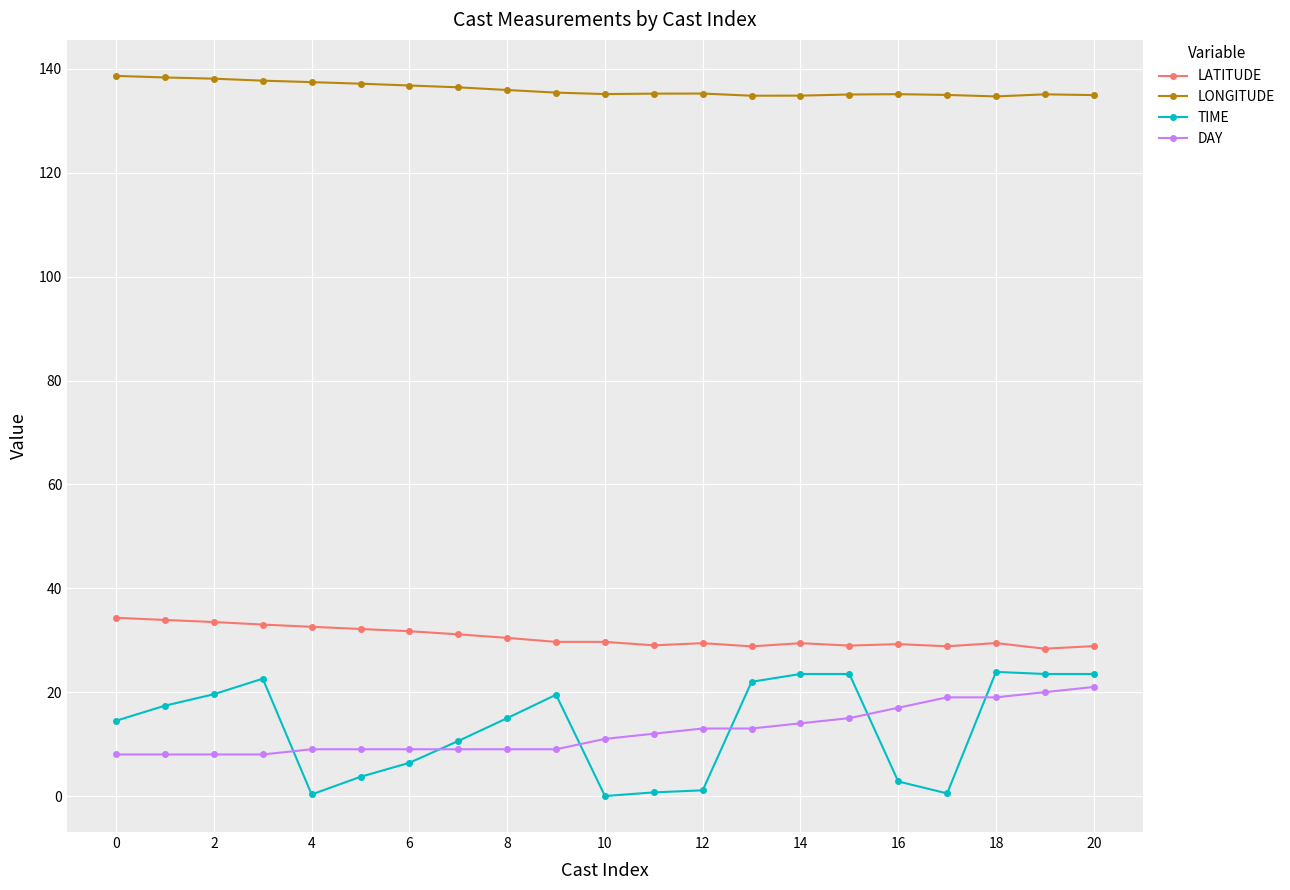

True or false: LONGITUDE and TIME cross at least once.

False